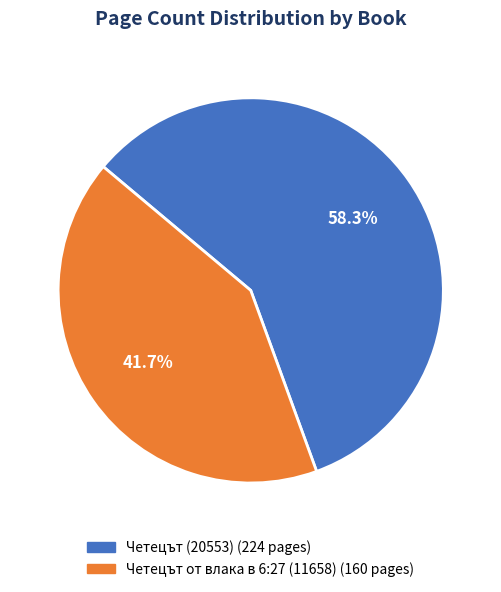

What percentage is the Четецът от влака в 6:27 (11658) slice, to the nearest percent?

42%